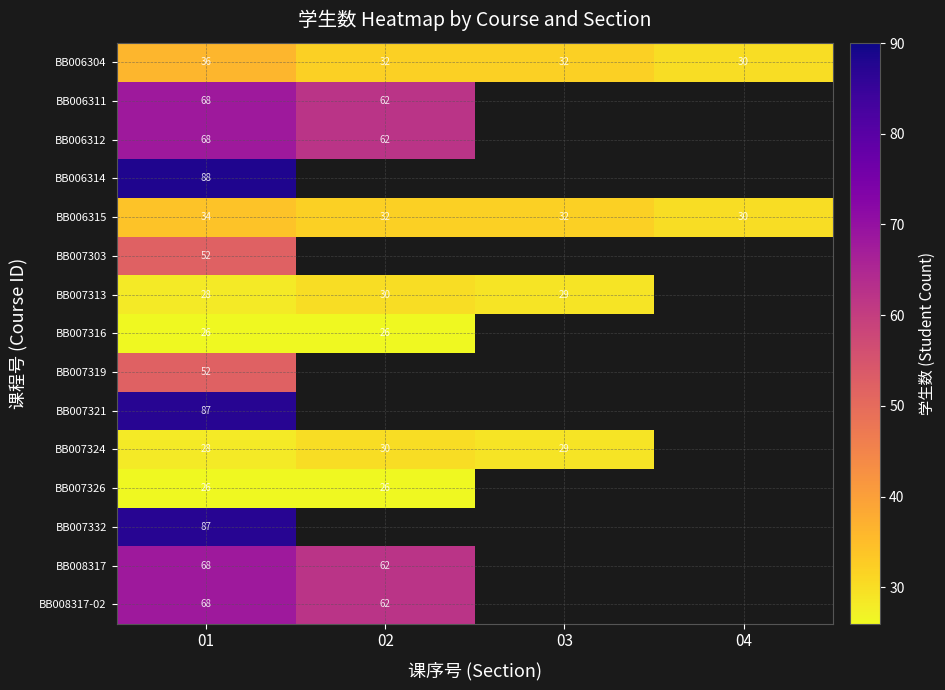

What is the maximum value shown in the chart?

88.0